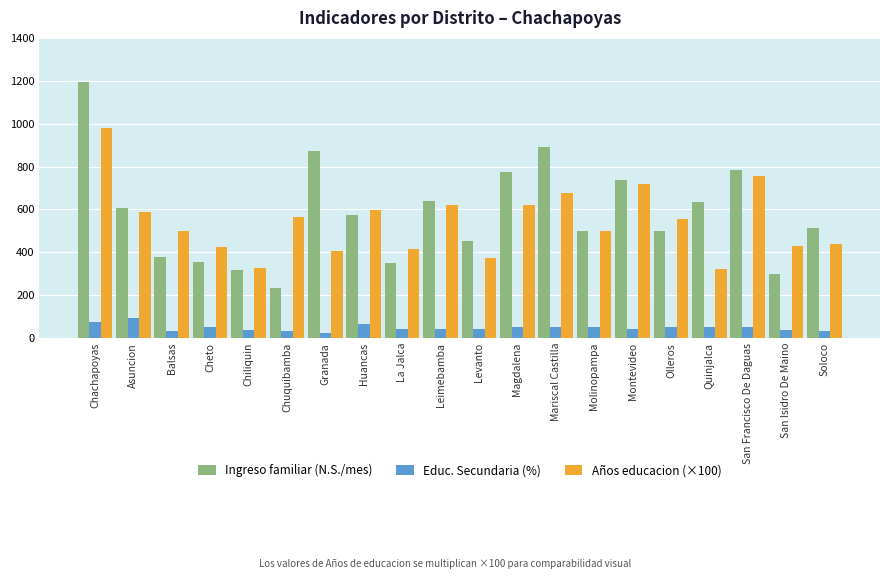

How many data points in Ingreso familiar (N.S./mes) are less than 571?

10